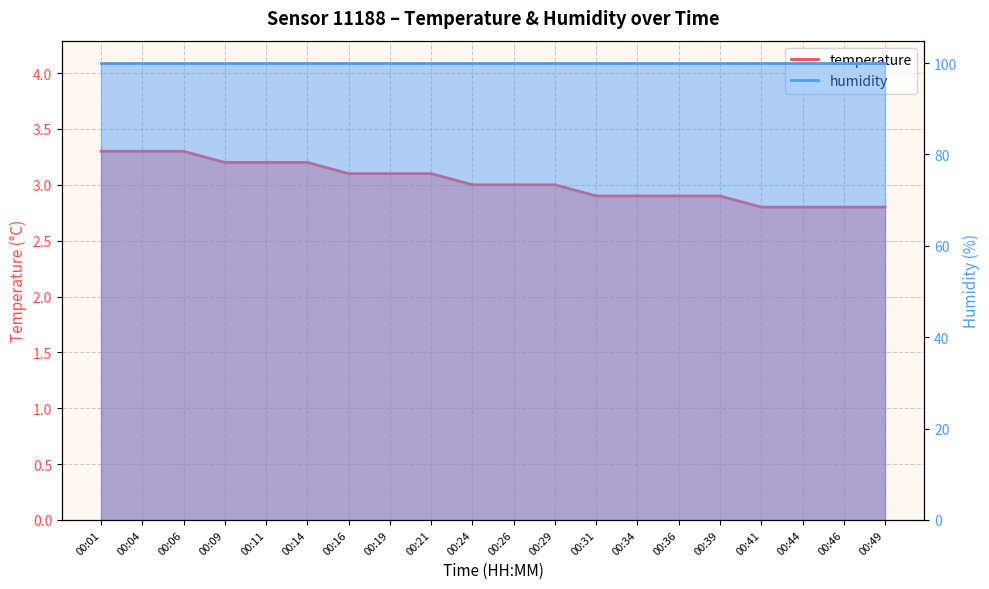

At which category does the chart reach its peak across all series?

00:01